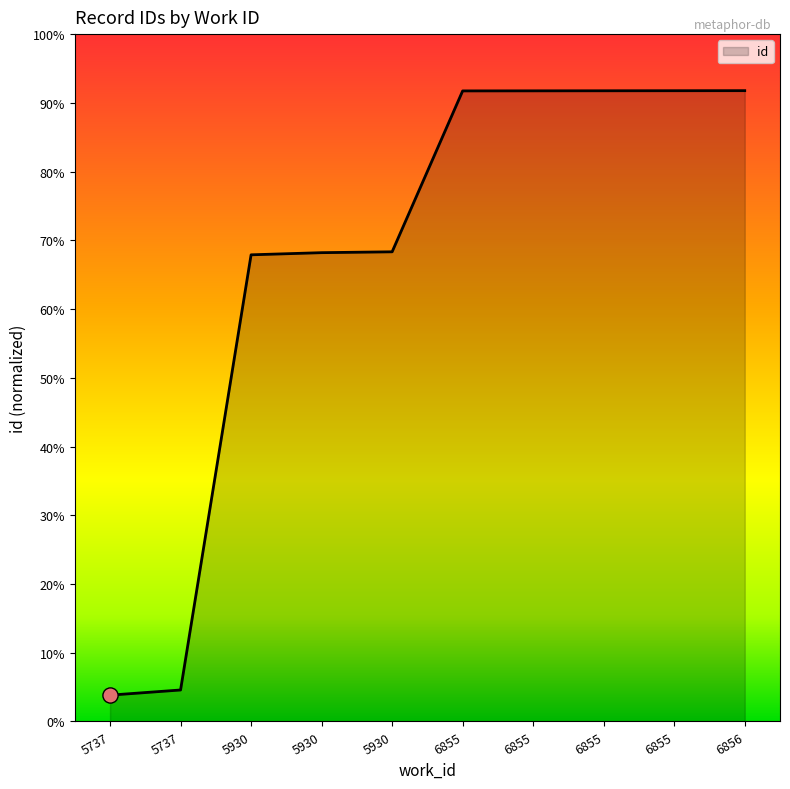

Does the chart have visible grid lines?

No